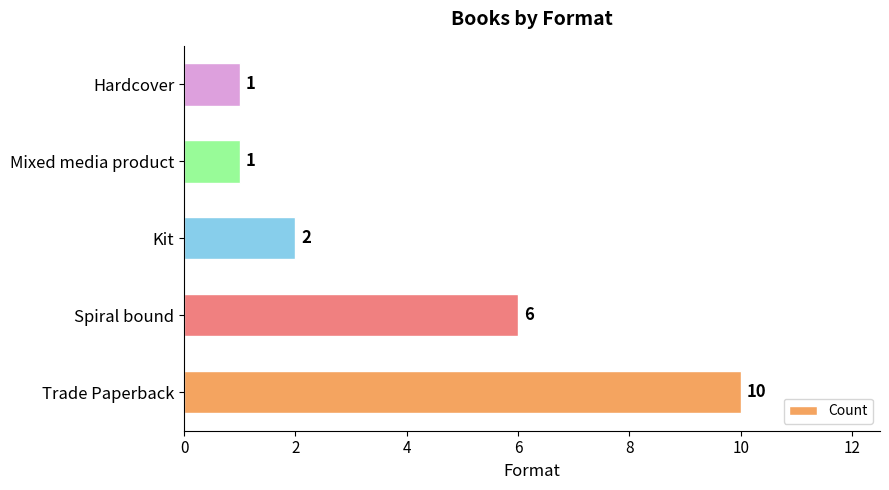

The chart shows a value of 2 at Kit. True or false?

True